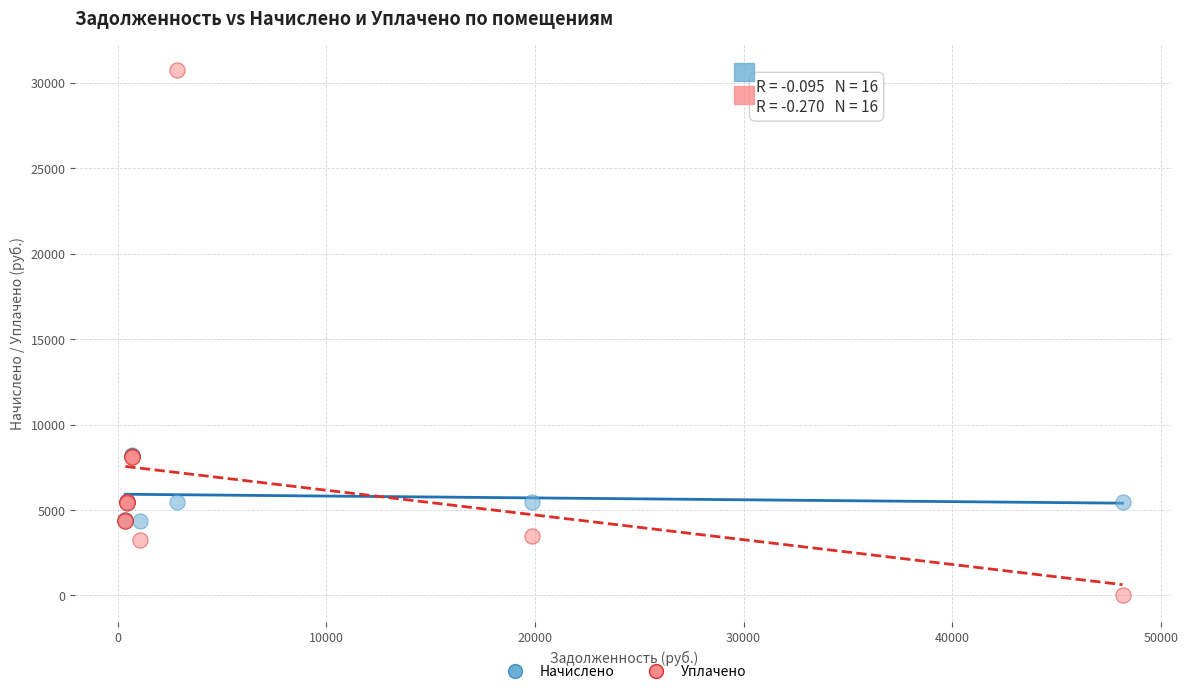

Which series contains the lowest Y value?

Уплачено